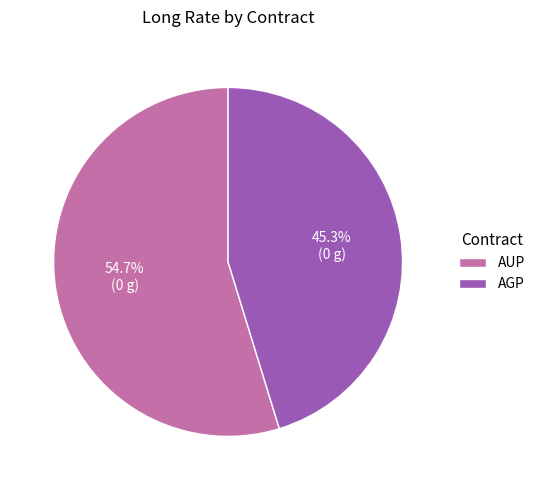

Combined, what portion of the pie is AUP and AGP?

100.0%